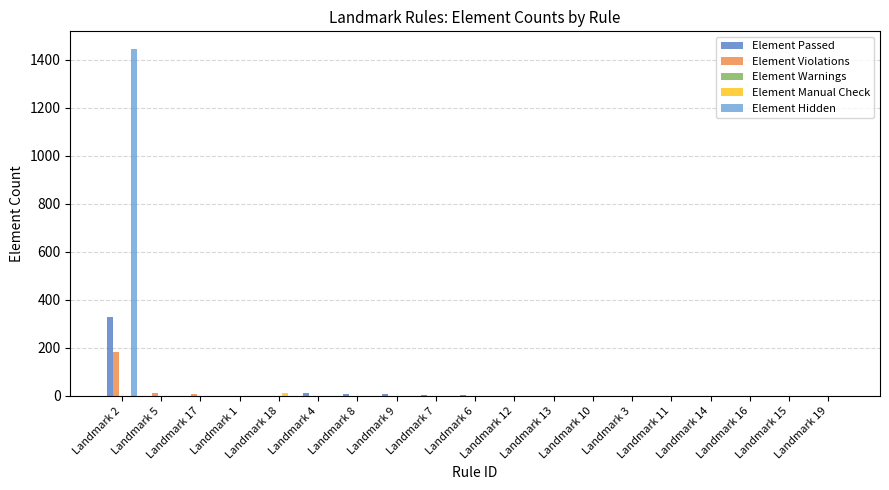

What is the maximum value shown in the chart?

1445